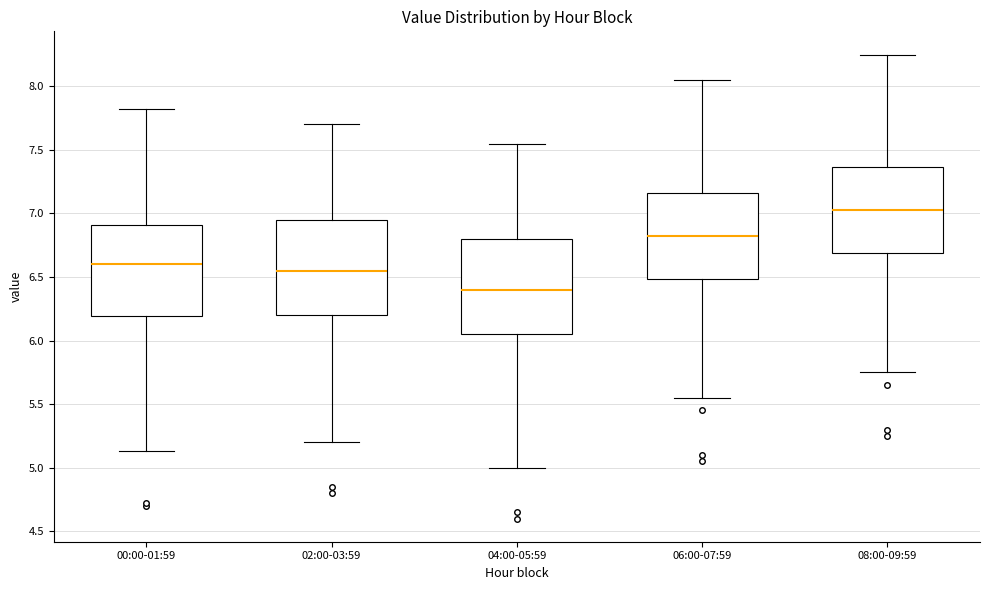

Reading left to right, transcribe this box plot: for each box, give where its median line is, the range the box spans, and where its two whiskers end, as read against the y-axis. The values are not printed on the chart, so give them approximately, as read against the axis.

00:00-01:59: median 6.60, box 6.20 to 6.90, whiskers 5.15 to 7.80
02:00-03:59: median 6.55, box 6.20 to 6.95, whiskers 5.20 to 7.70
04:00-05:59: median 6.40, box 6.05 to 6.80, whiskers 5.00 to 7.55
06:00-07:59: median 6.85, box 6.50 to 7.15, whiskers 5.55 to 8.05
08:00-09:59: median 7.05, box 6.70 to 7.35, whiskers 5.75 to 8.25